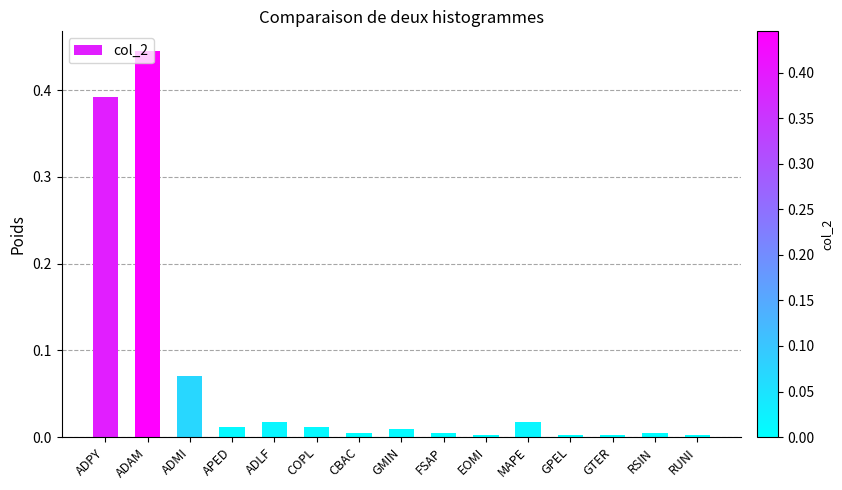

Which category has the highest value across all series?

ADAM